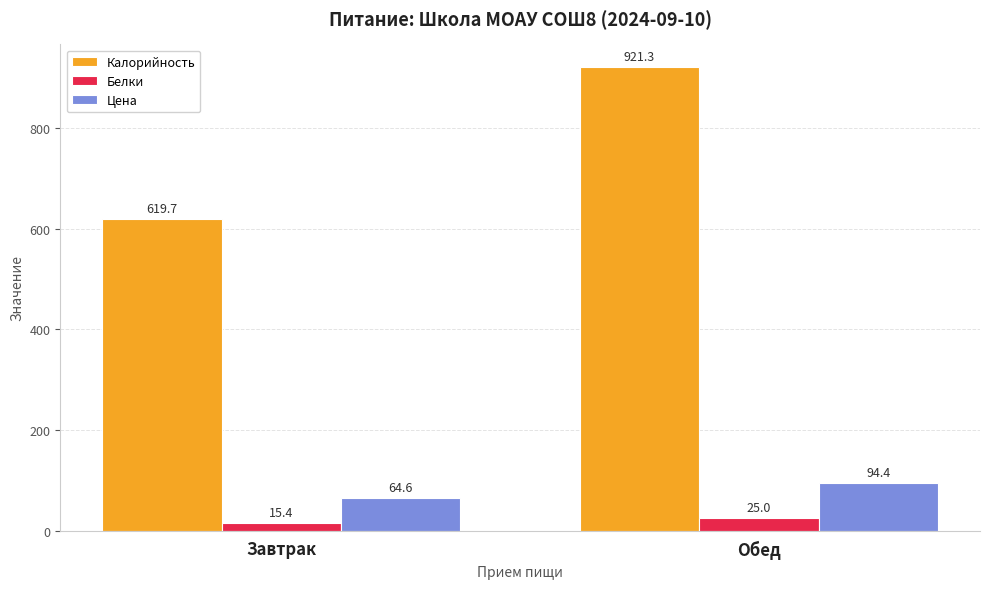

True or false: Калорийность has a value of 264.7 at Обед.

False